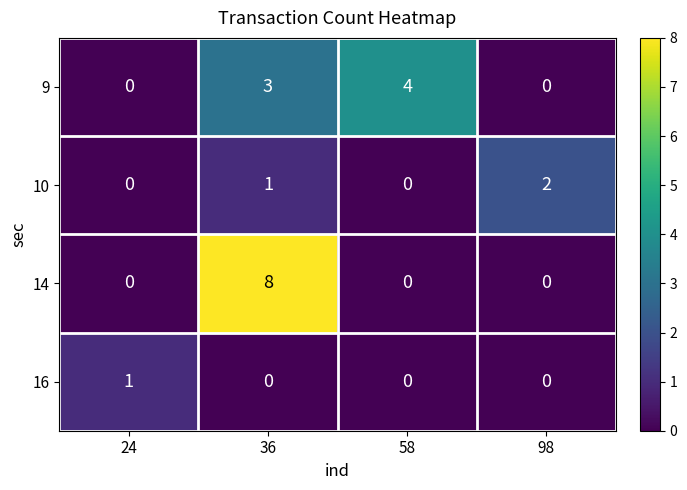

At which label is 10 closest to 1?

36